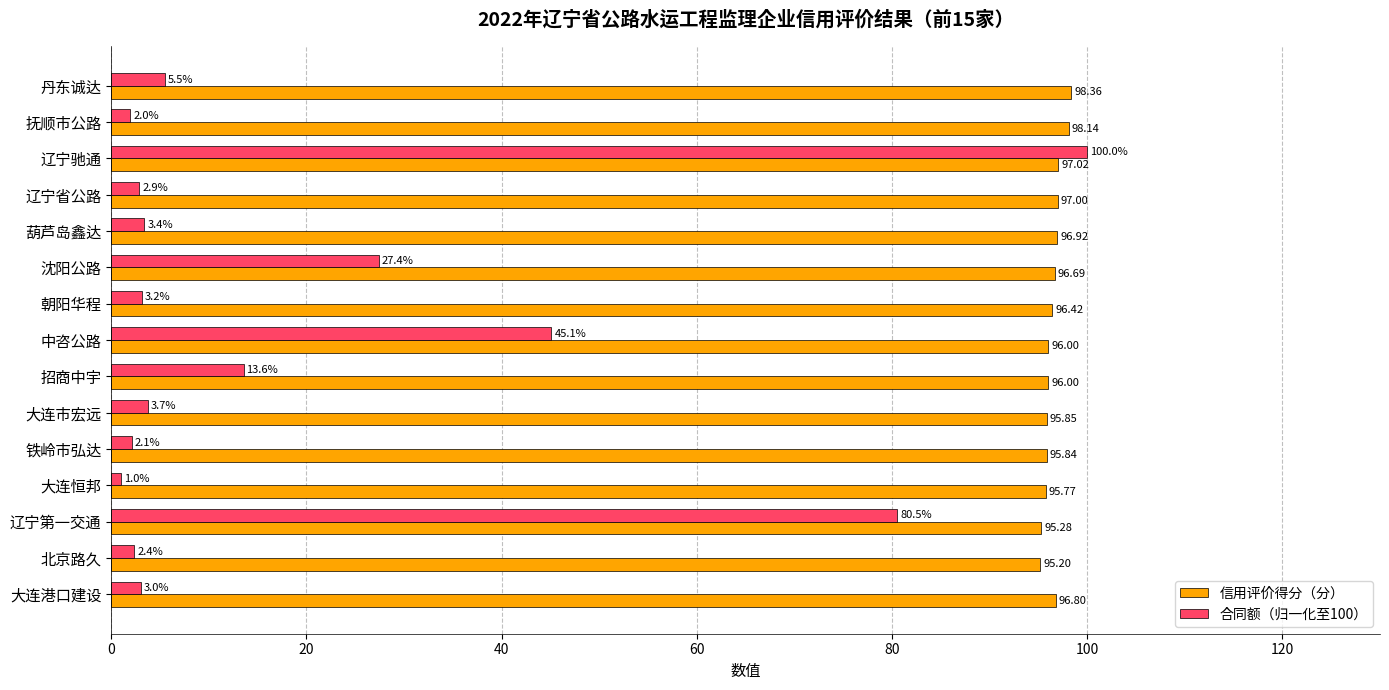

List the series in order of their peak value, highest first.

合同额（归一化至100）, 信用评价得分（分）